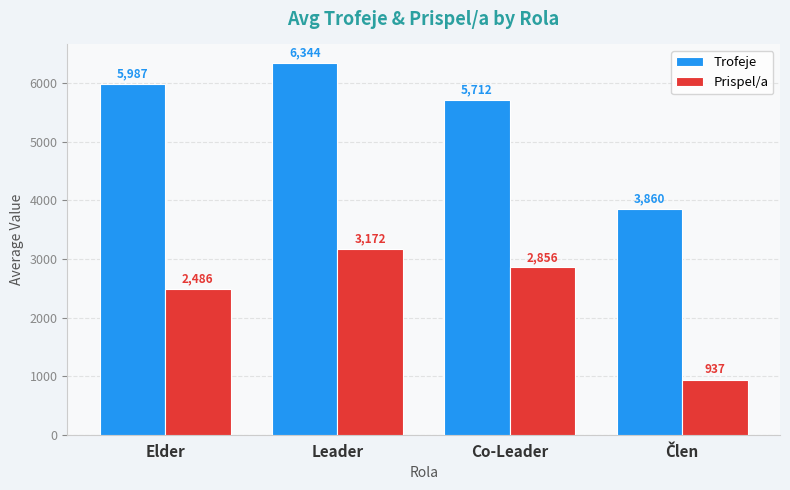

The Prispel/a series shows 2486 at Elder. True or false?

True